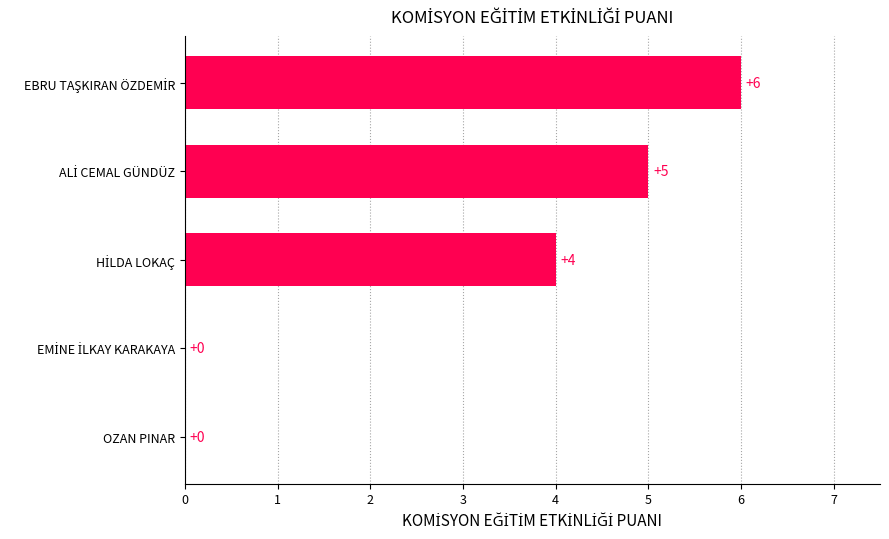

How many values are between 0 and 5?

4